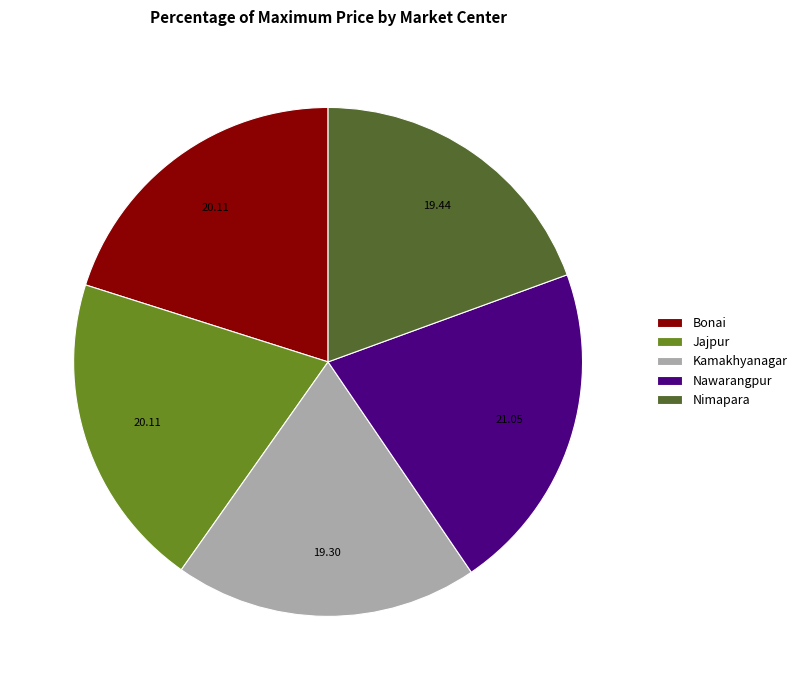

Does Kamakhyanagar represent more than half of the total?

No